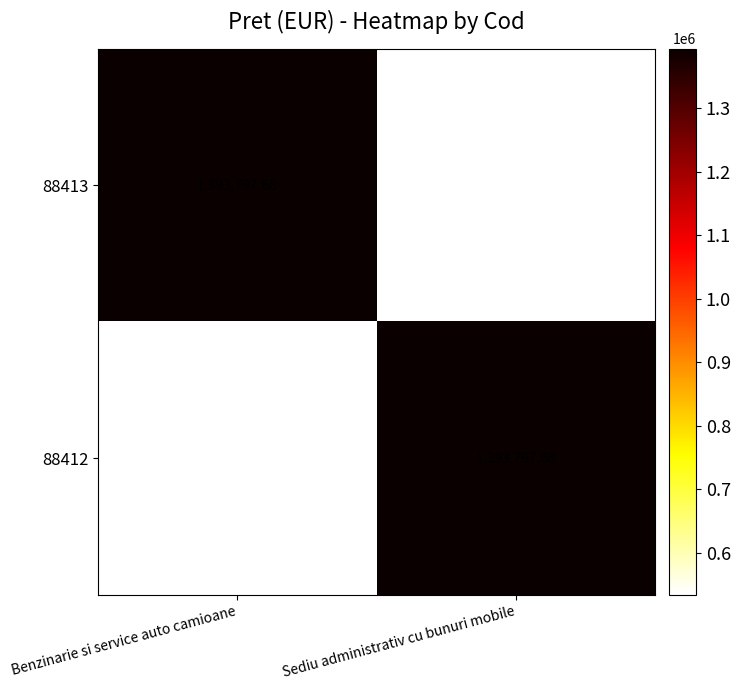

How many distinct data groups are displayed?

2